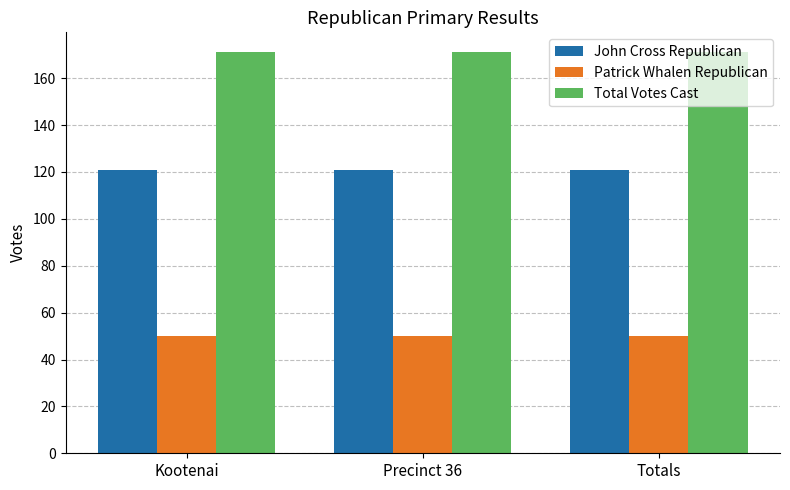

List the series in order of their overall mean, lowest first.

Patrick Whalen Republican, John Cross Republican, Total Votes Cast